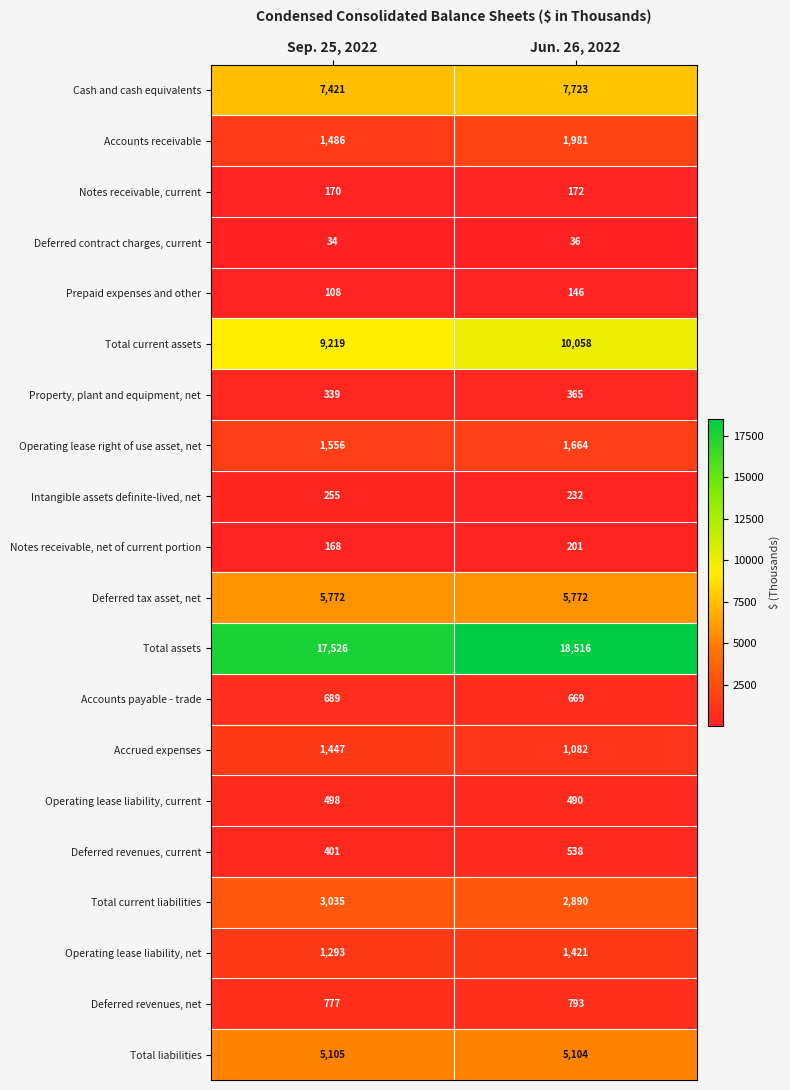

List the series in order of their peak value, highest first.

Total assets, Total current assets, Cash and cash equivalents, Deferred tax asset, net, Total liabilities, Total current liabilities, Accounts receivable, Operating lease right of use asset, net, Accrued expenses, Operating lease liability, net, Deferred revenues, net, Accounts payable - trade, Deferred revenues, current, Operating lease liability, current, Property, plant and equipment, net, Intangible assets definite-lived, net, Notes receivable, net of current portion, Notes receivable, current, Prepaid expenses and other, Deferred contract charges, current